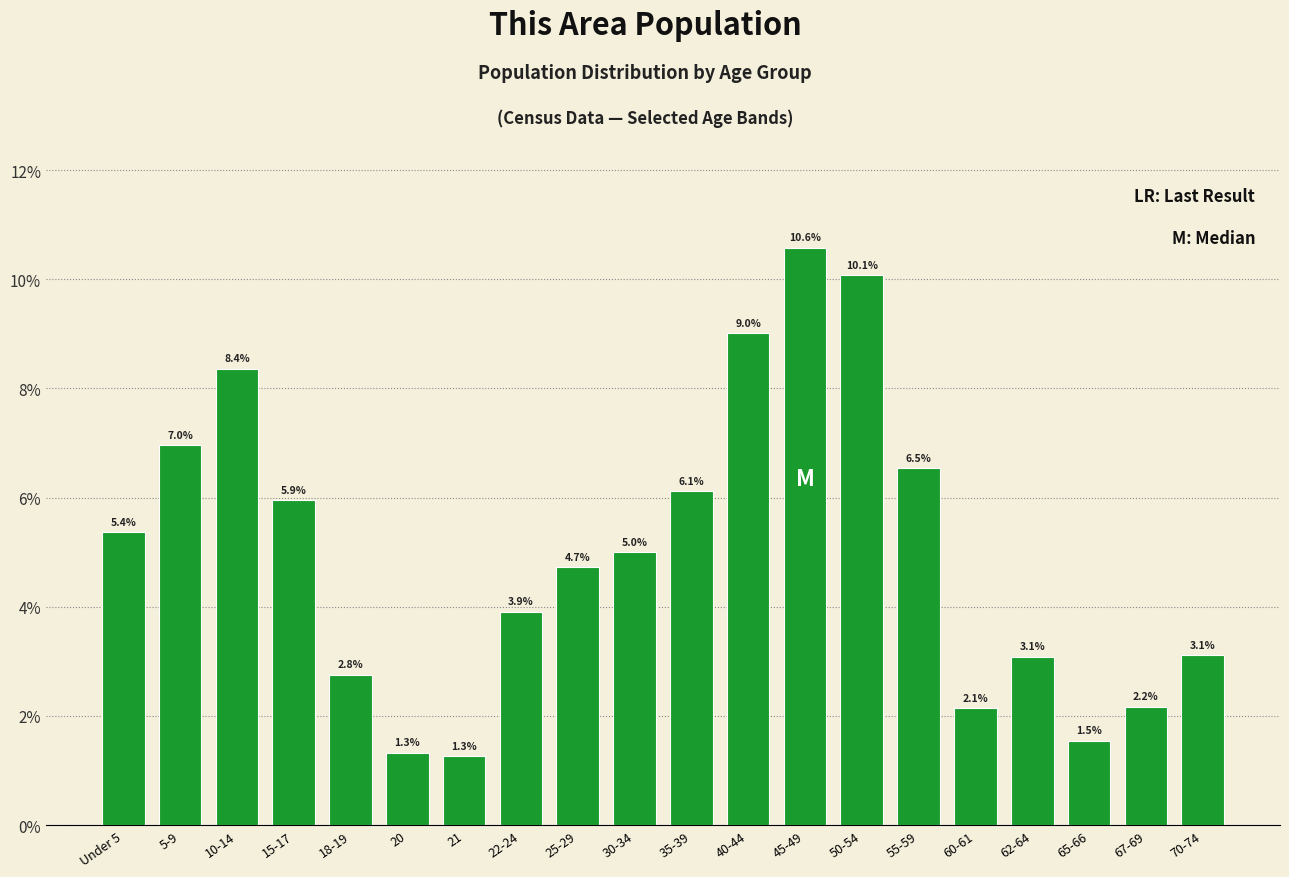

Reading left to right, extract all data points from this chart.

Under 5=5.4	5-9=7.0	10-14=8.4	15-17=5.9	18-19=2.8	20=1.3	21=1.3	22-24=3.9	25-29=4.7	30-34=5.0	35-39=6.1	40-44=9.0	45-49=10.6	50-54=10.1	55-59=6.5	60-61=2.1	62-64=3.1	65-66=1.5	67-69=2.2	70-74=3.1